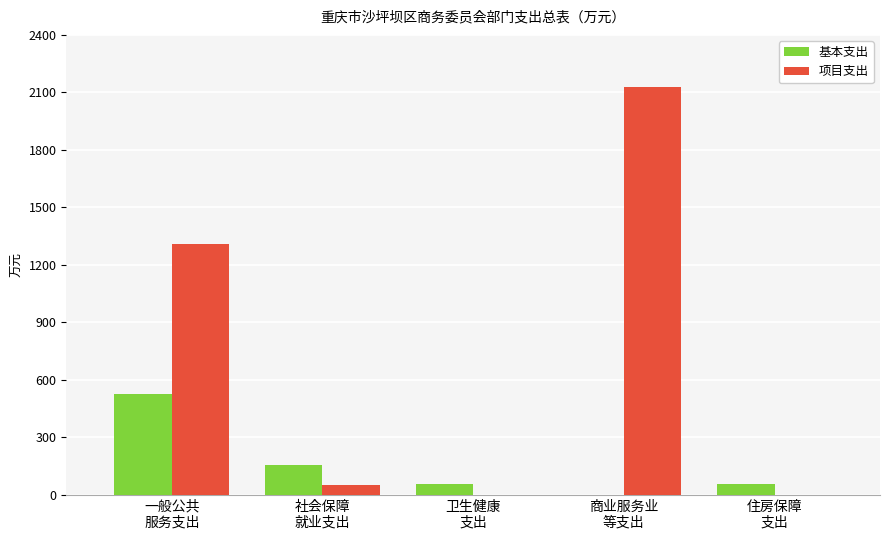

Is the value of 项目支出 at 住房保障
支出 greater than the value of 基本支出 at 住房保障
支出?

No